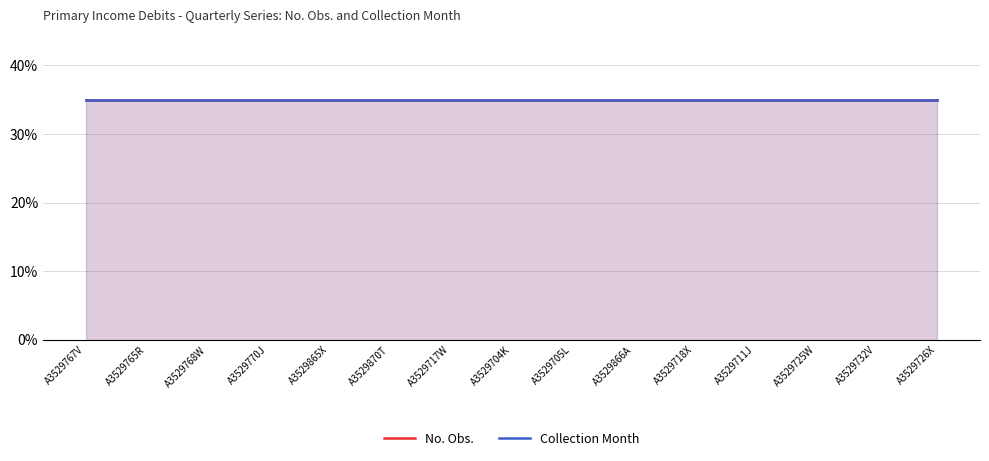

True or false: No. Obs. has a value of 114 at A3529726X.

False